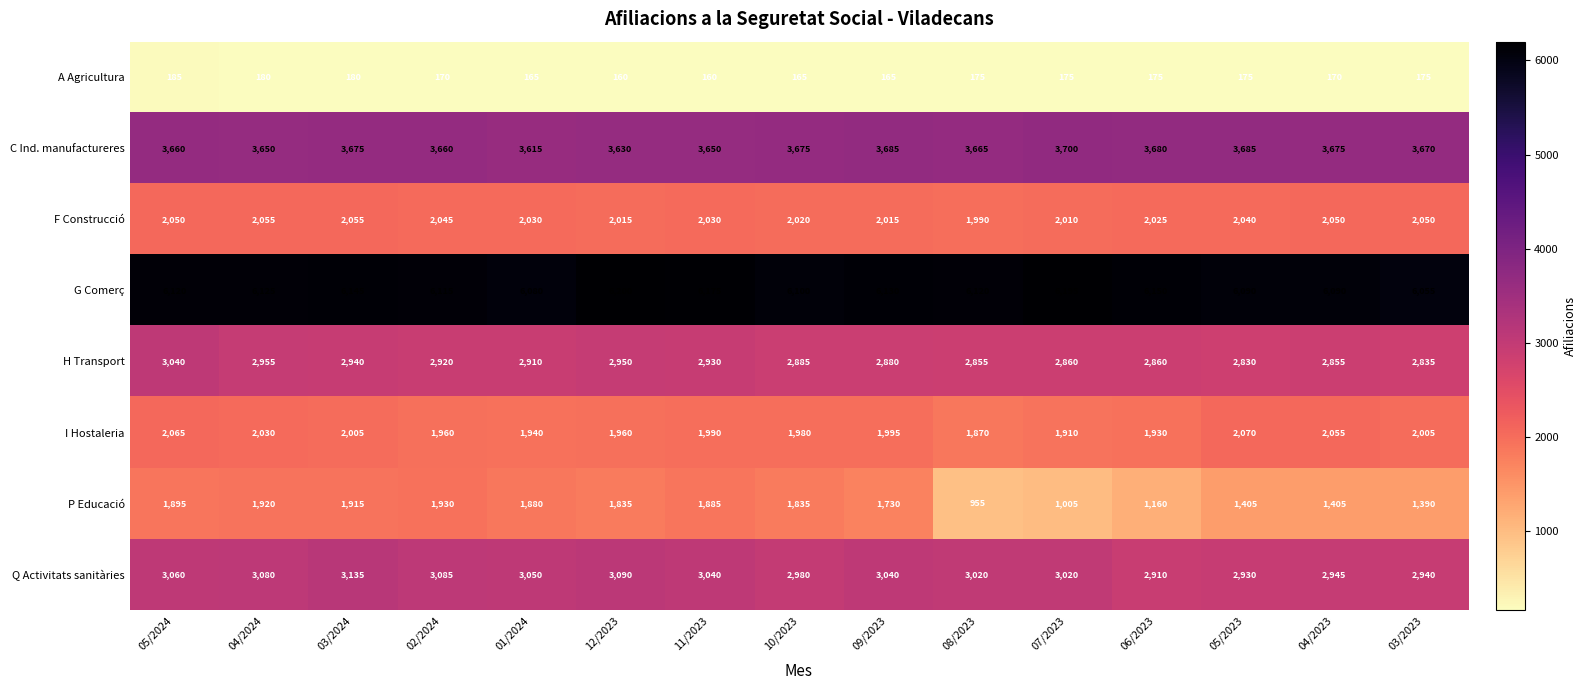

What is the maximum value shown in the chart?

6200